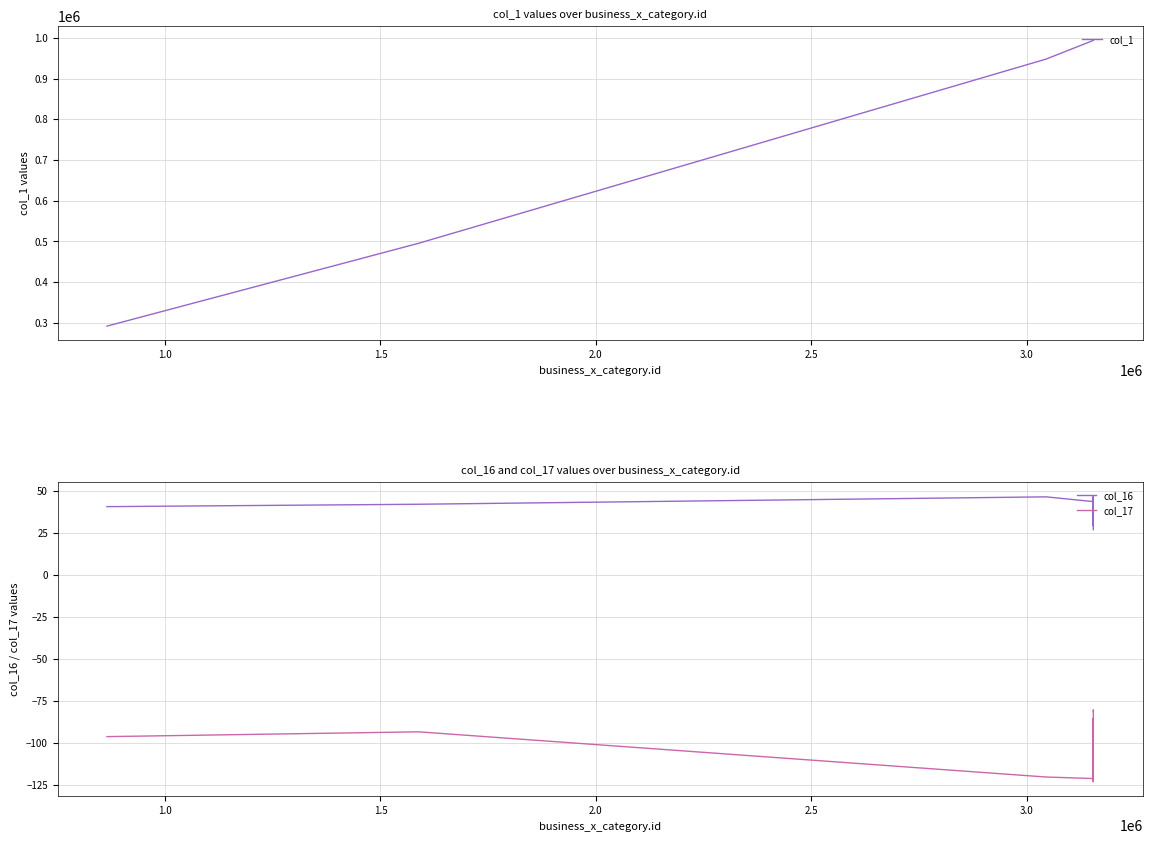

True or false: col_17 and col_1 cross at least once.

False